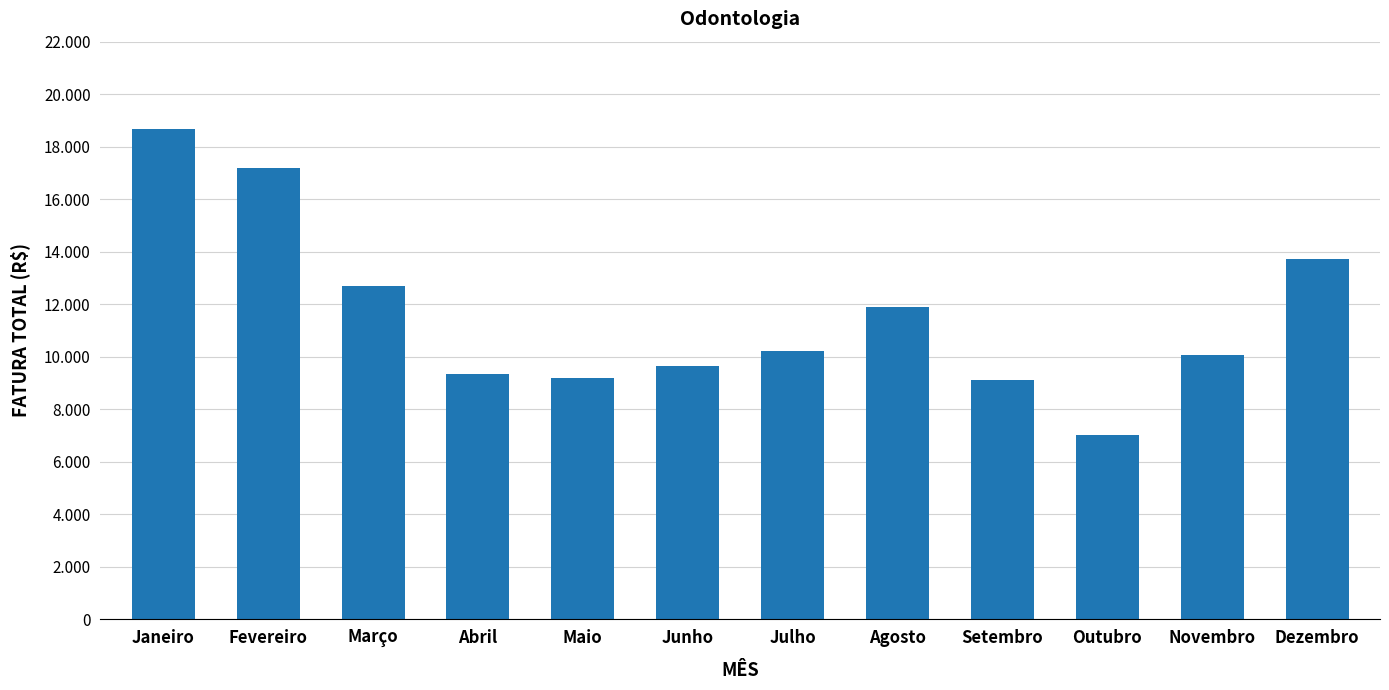

What is the sum of all values?

138697.1